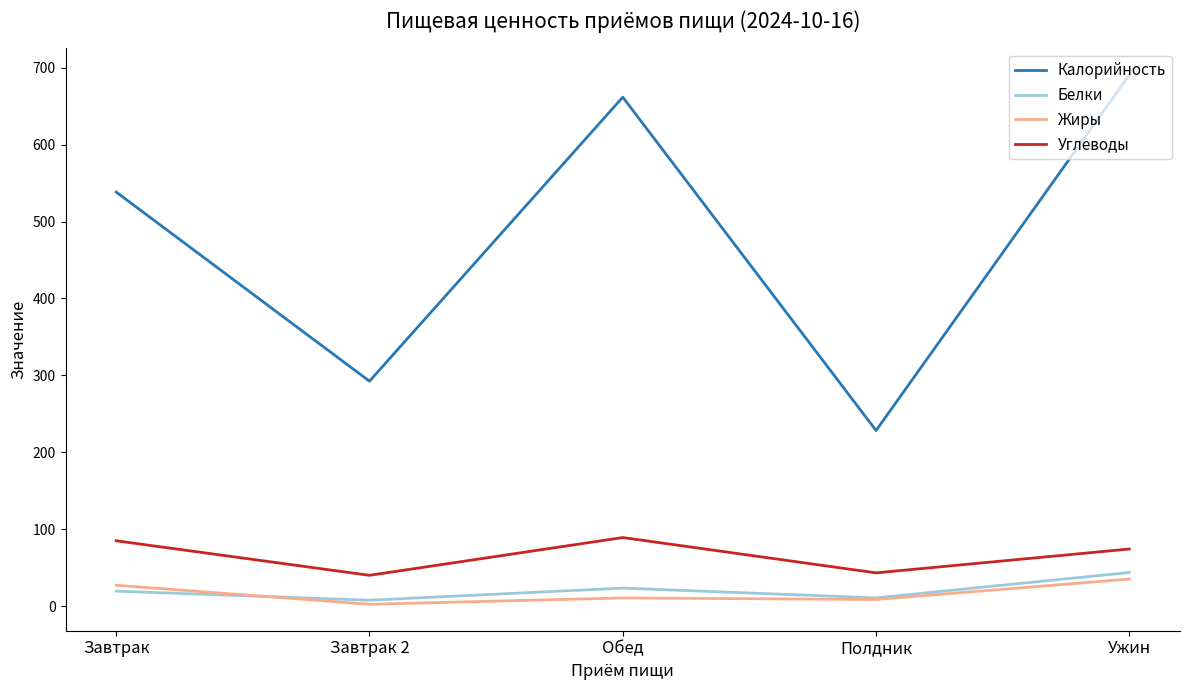

The value of Калорийность at Обед is 661.6. True or false?

True